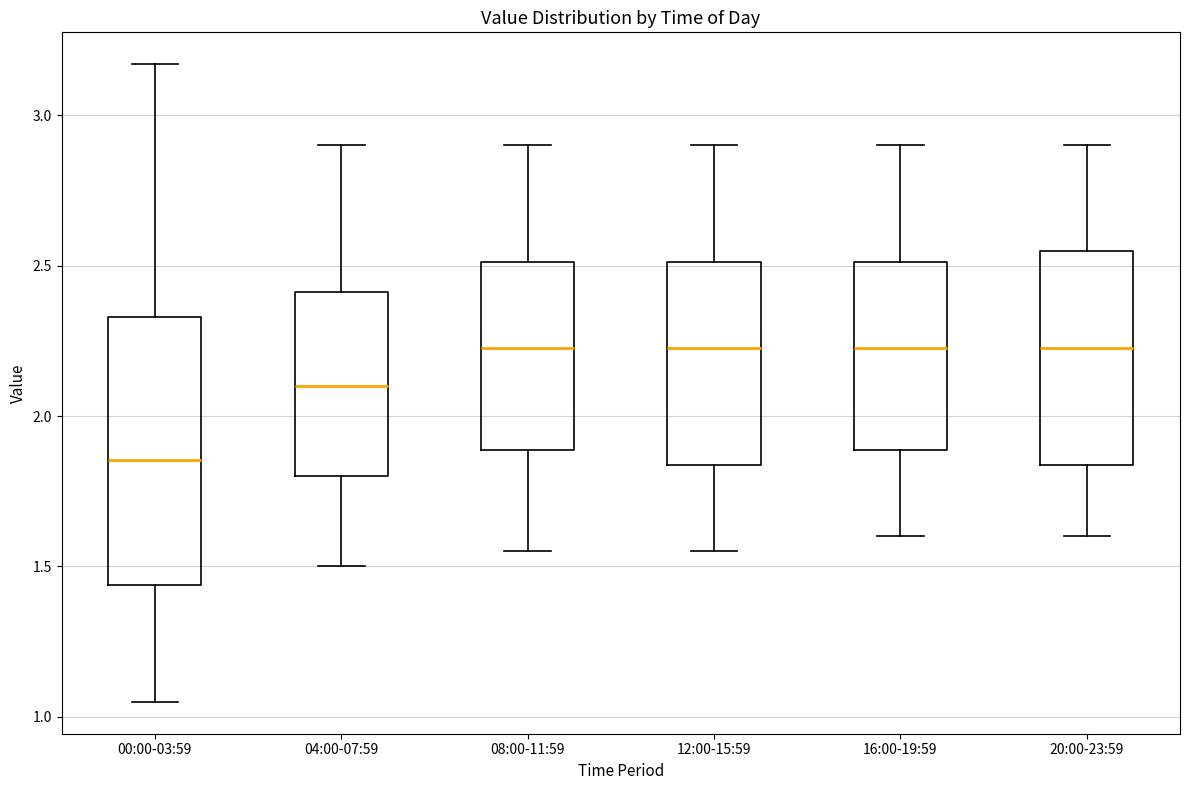

Where does the median line of the box for 20:00-23:59 sit on the y-axis? The values are not printed on the chart, so give them approximately, as read against the axis.

2.25